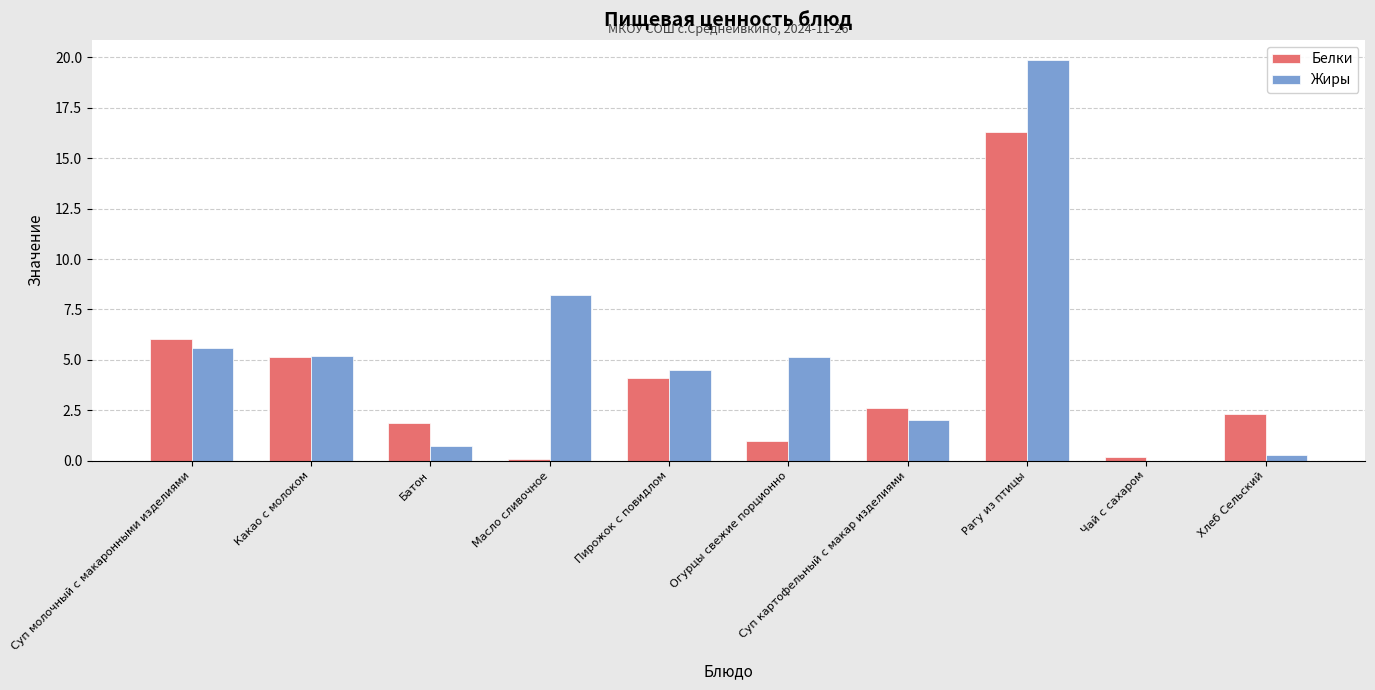

Read the Белки value at Какао с молоком.

5.1